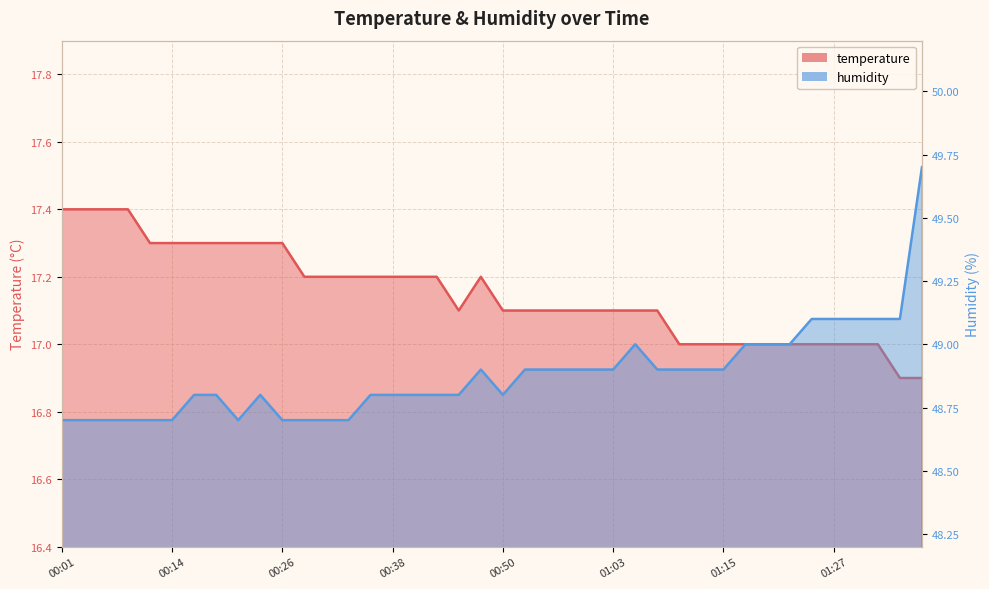

How many interior local valleys does the temperature series have?

1